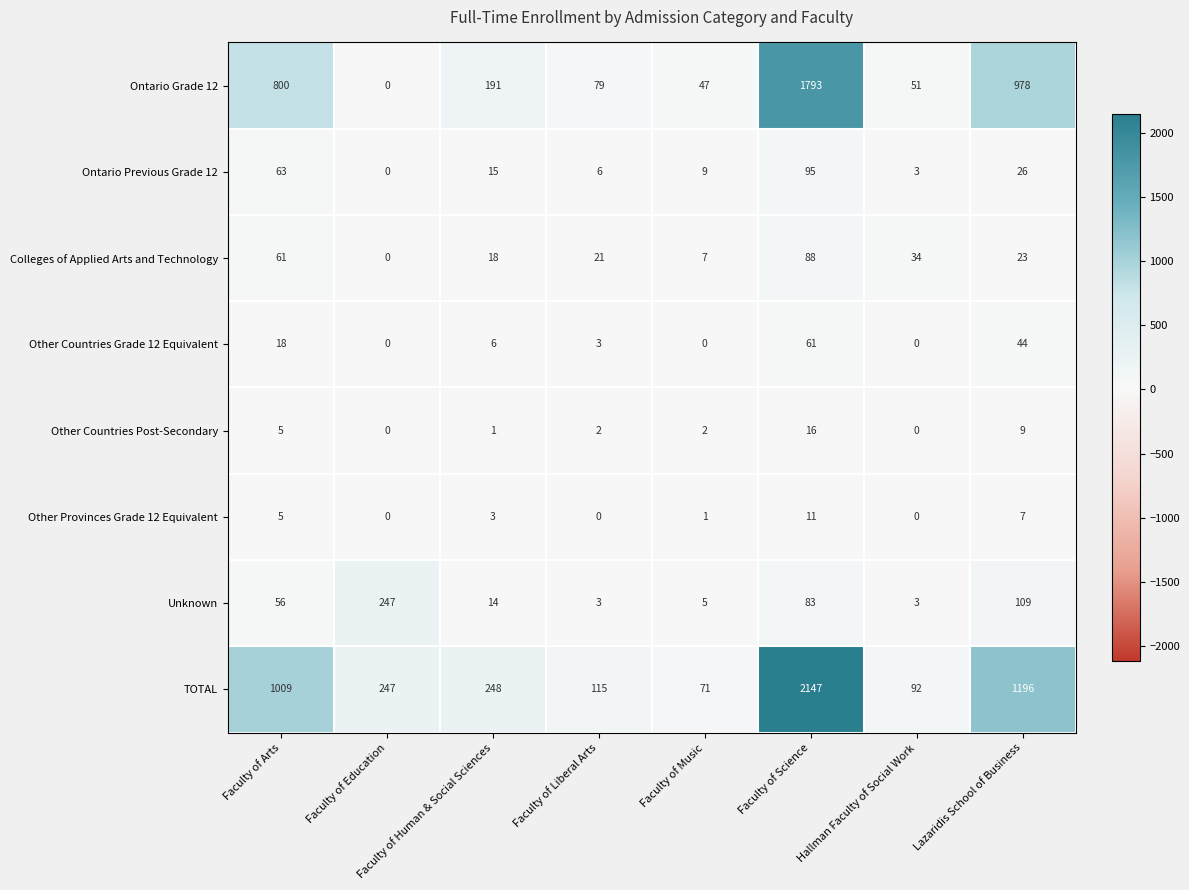

Rank the series at Faculty of Music from lowest to highest value.

Other Countries Grade 12 Equivalent, Other Provinces Grade 12 Equivalent, Other Countries Post-Secondary, Unknown, Colleges of Applied Arts and Technology, Ontario Previous Grade 12, Ontario Grade 12, TOTAL